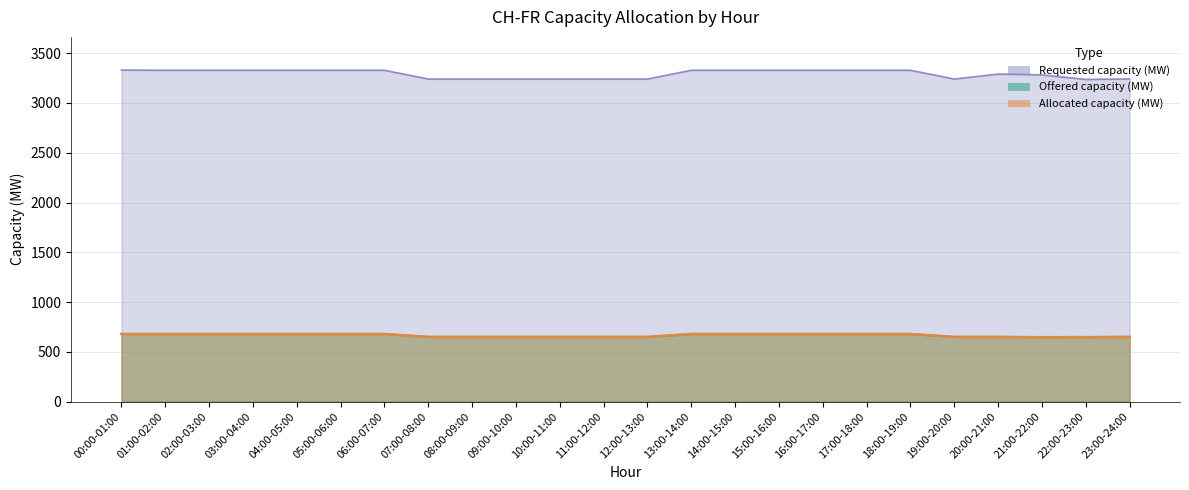

Reading left to right, list all the values displayed in this chart.

Offered capacity (MW): 679	679	679	679	679	679	679	650	650	650	650	650	650	679	679	679	679	679	679	650	650	647	648	650
Requested capacity (MW): 3331	3329	3329	3329	3329	3329	3329	3241	3241	3241	3241	3241	3241	3329	3329	3329	3329	3329	3329	3241	3291	3283	3237	3242
Allocated capacity (MW): 679	679	679	679	679	679	679	650	650	650	650	650	650	679	679	679	679	679	679	650	650	647	648	650